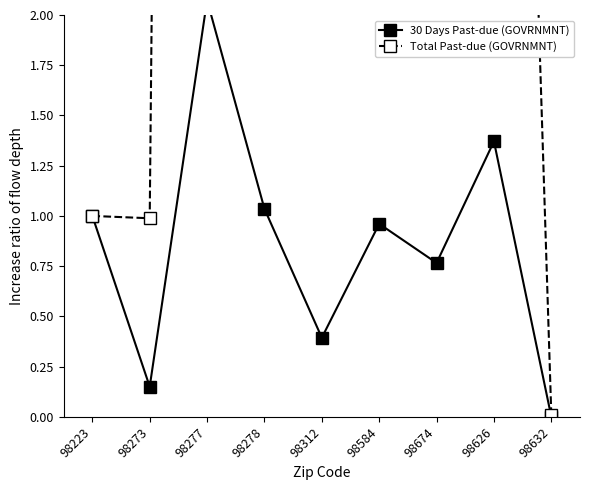

At how many categories does at least one series exceed 14?

1